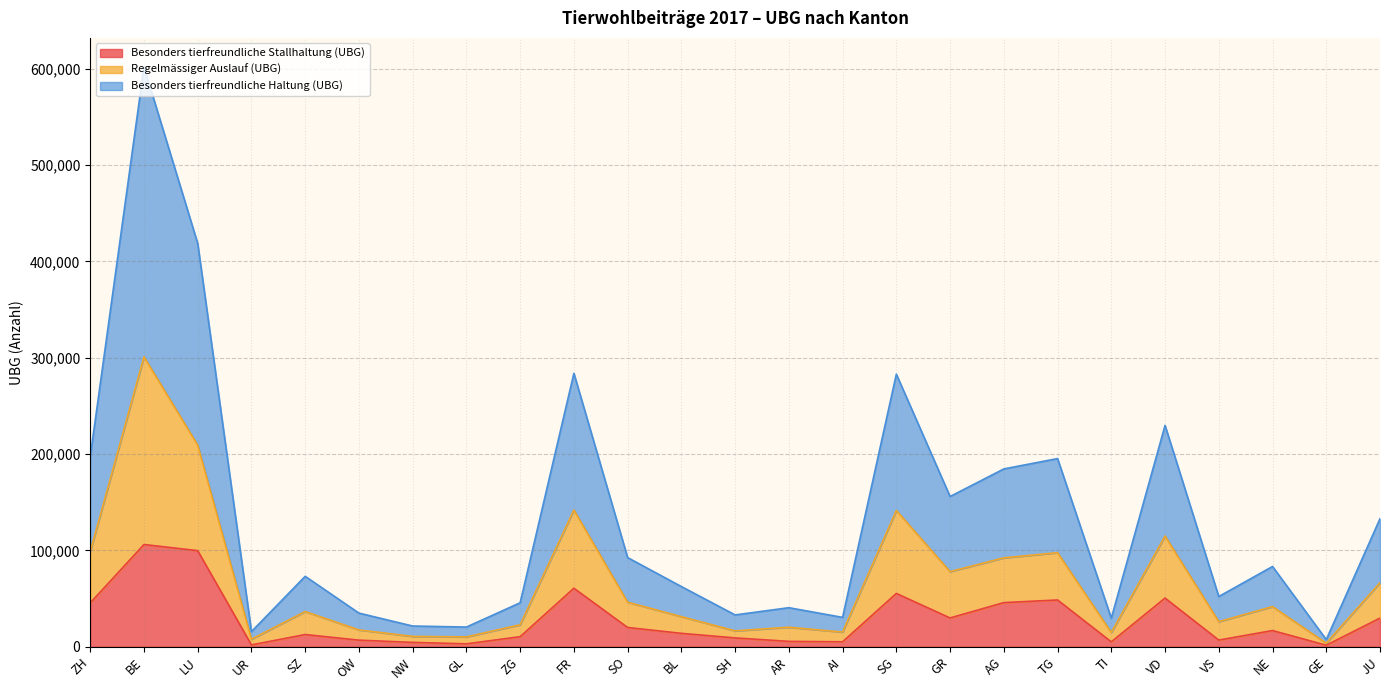

What position from the right is GR?

9